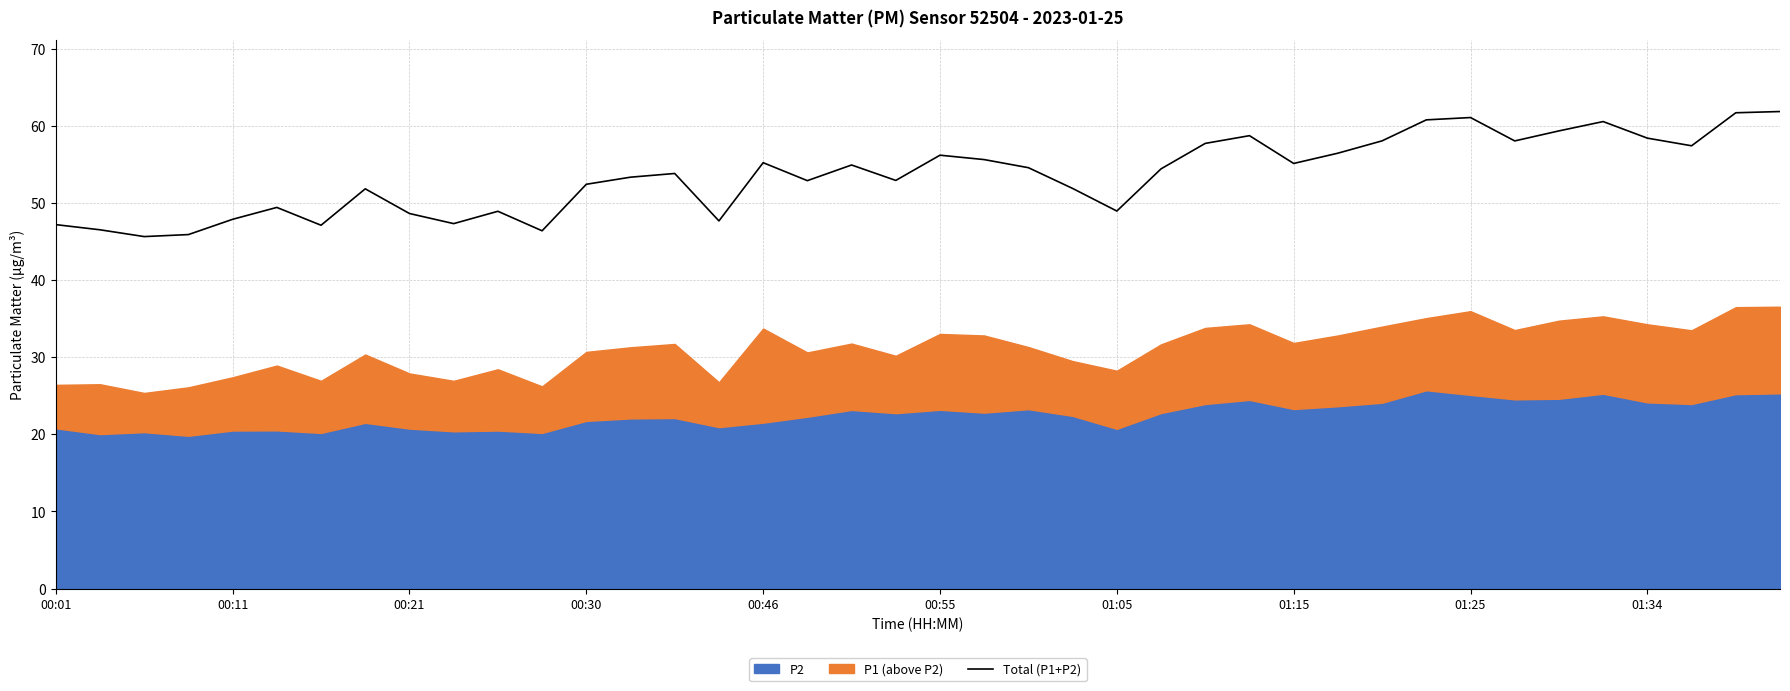

How many points are lower than both their immediate neighbors (excluding endpoints)?

11